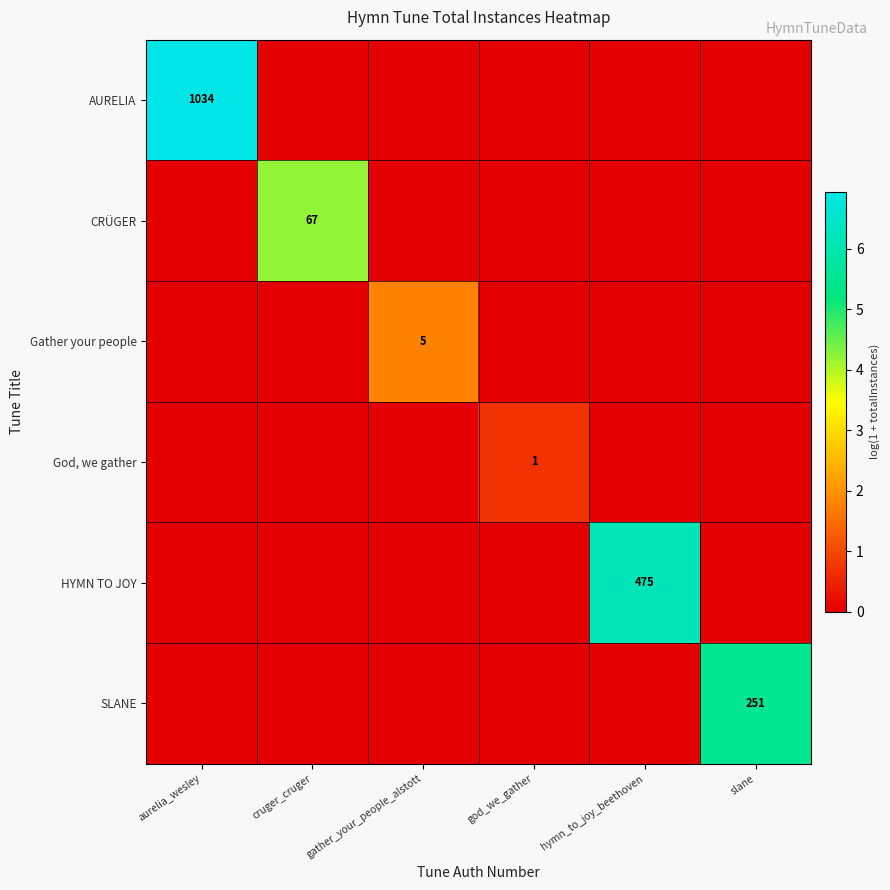

The value of God, we gather at god_we_gather is 1. True or false?

True